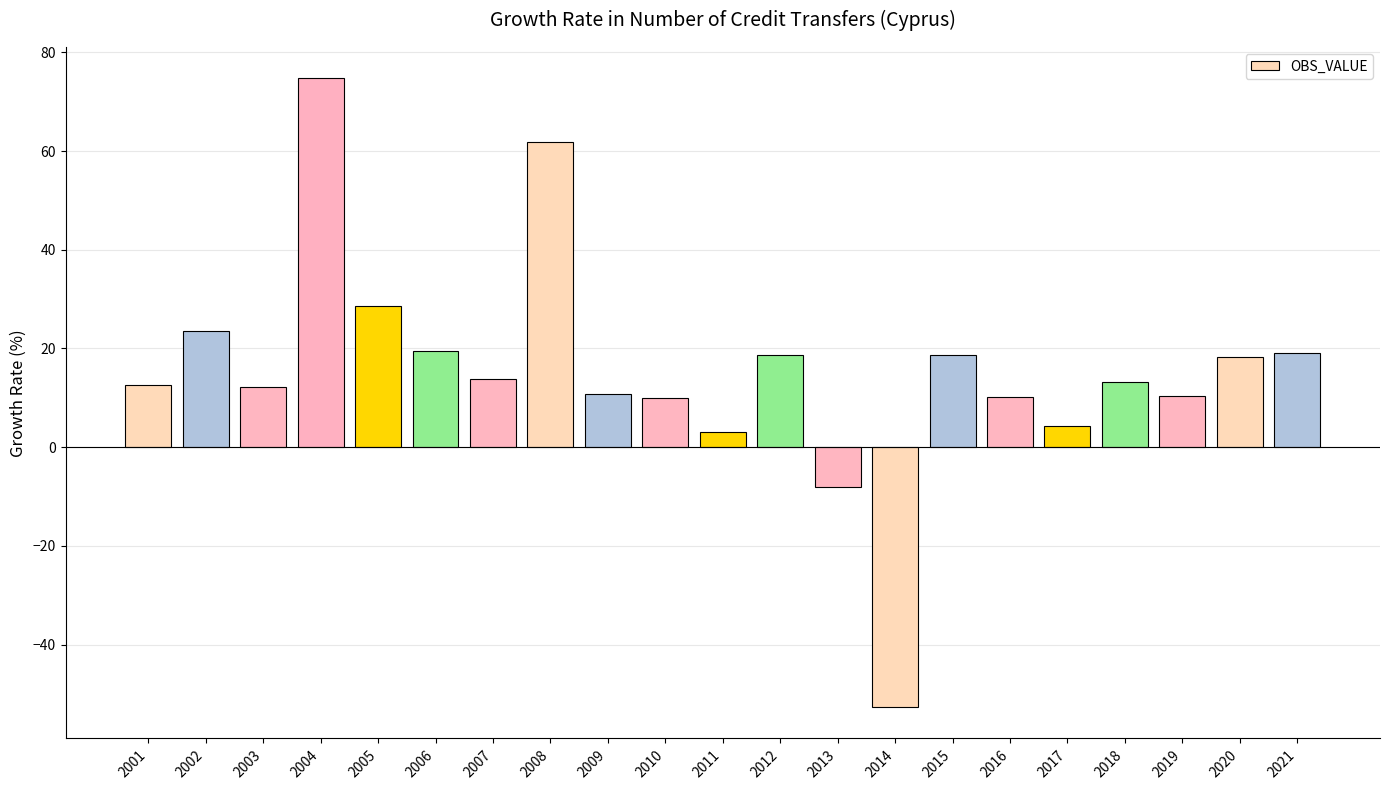

Which has a higher value, 2014 or 2018?

2018